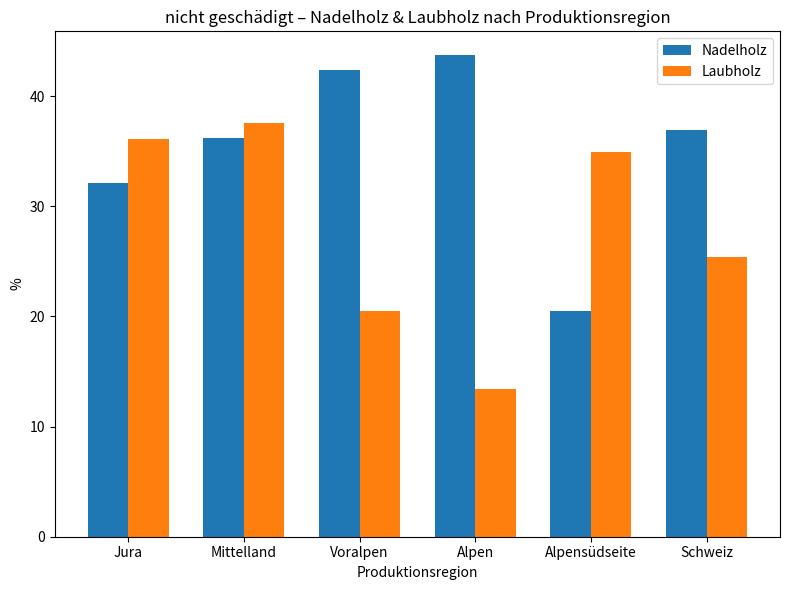

How many values in the Nadelholz series are below 36?

2